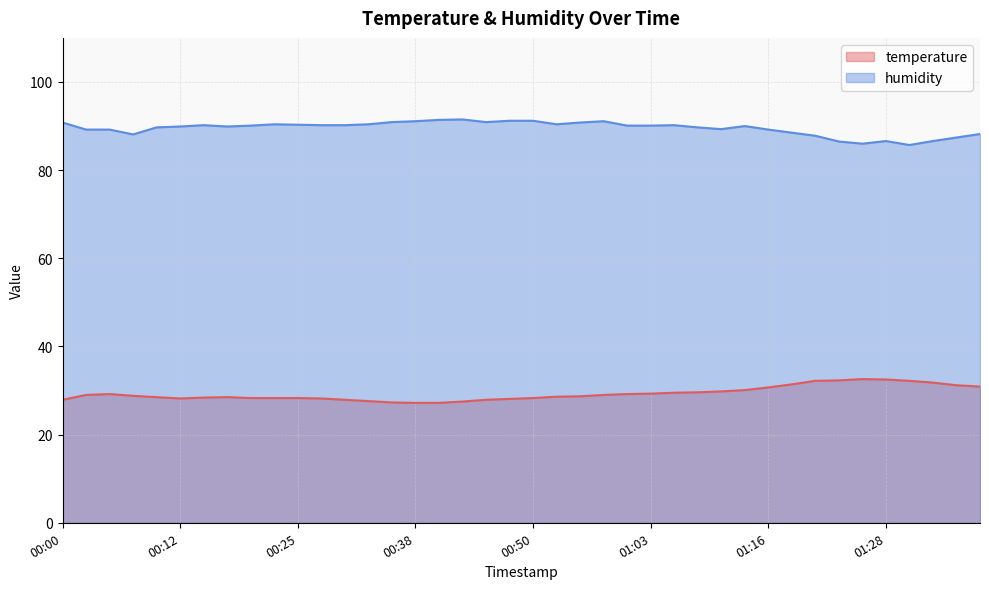

Is it true that humidity equals 86.5 at 01:23?

True